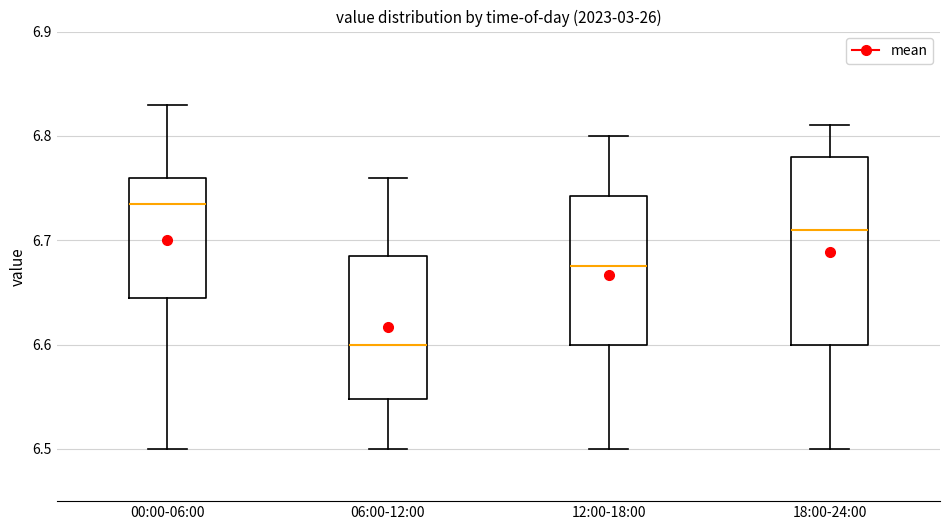

Where does the upper whisker of the box for 18:00-24:00 end on the y-axis? The values are not printed on the chart, so give them approximately, as read against the axis.

6.81